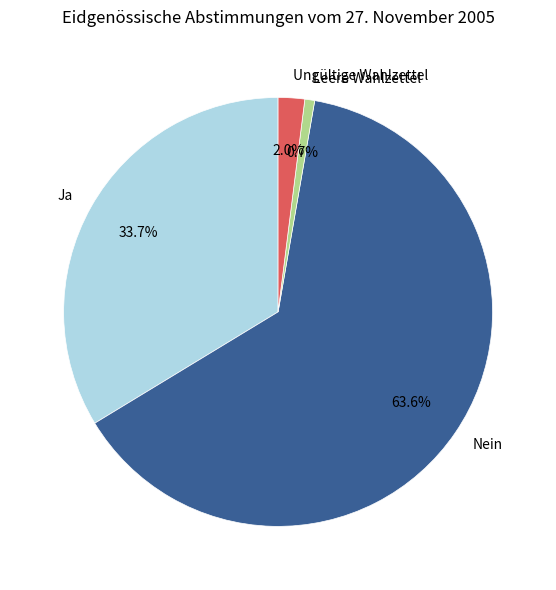

Rank the categories by value from lowest to highest.

Leere Wahlzettel, Ungültige Wahlzettel, Ja, Nein